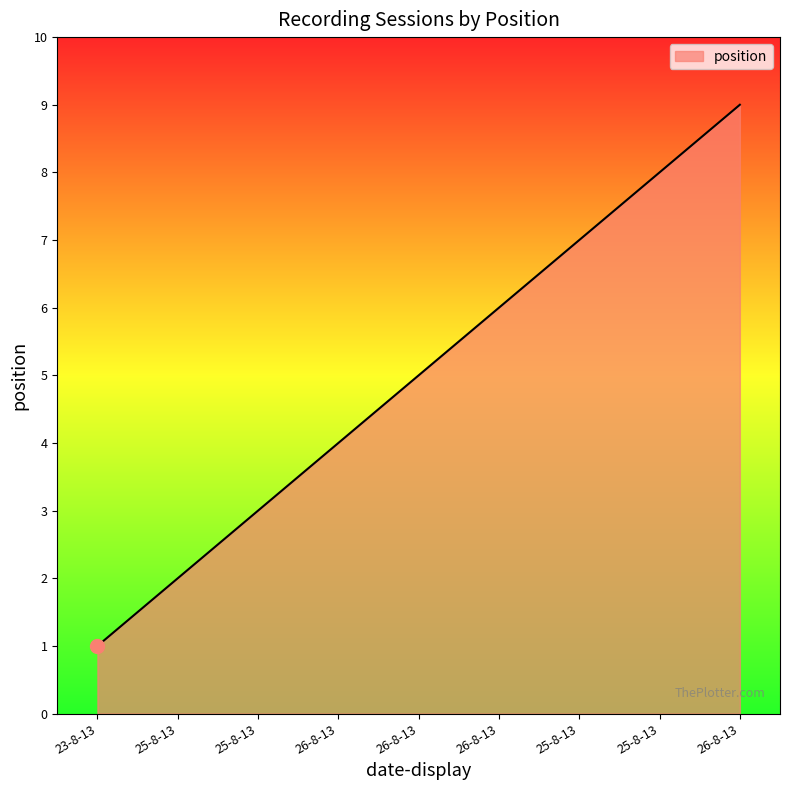

Does the chart display data point markers on the line(s)?

No